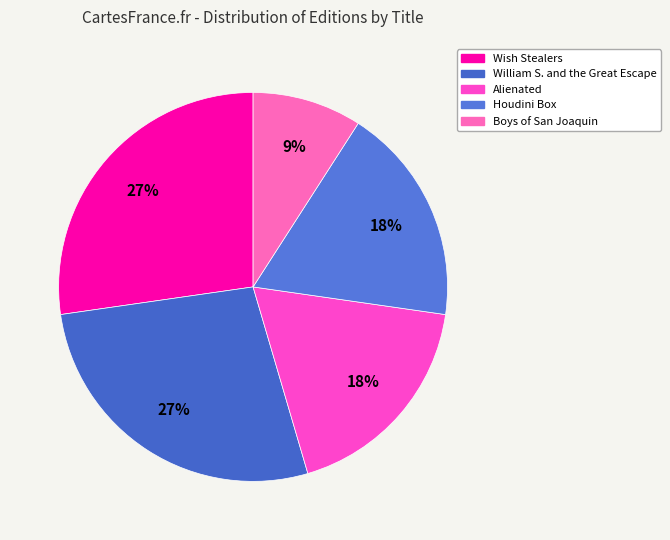

To the nearest percent, what portion does Wish Stealers represent?

27%